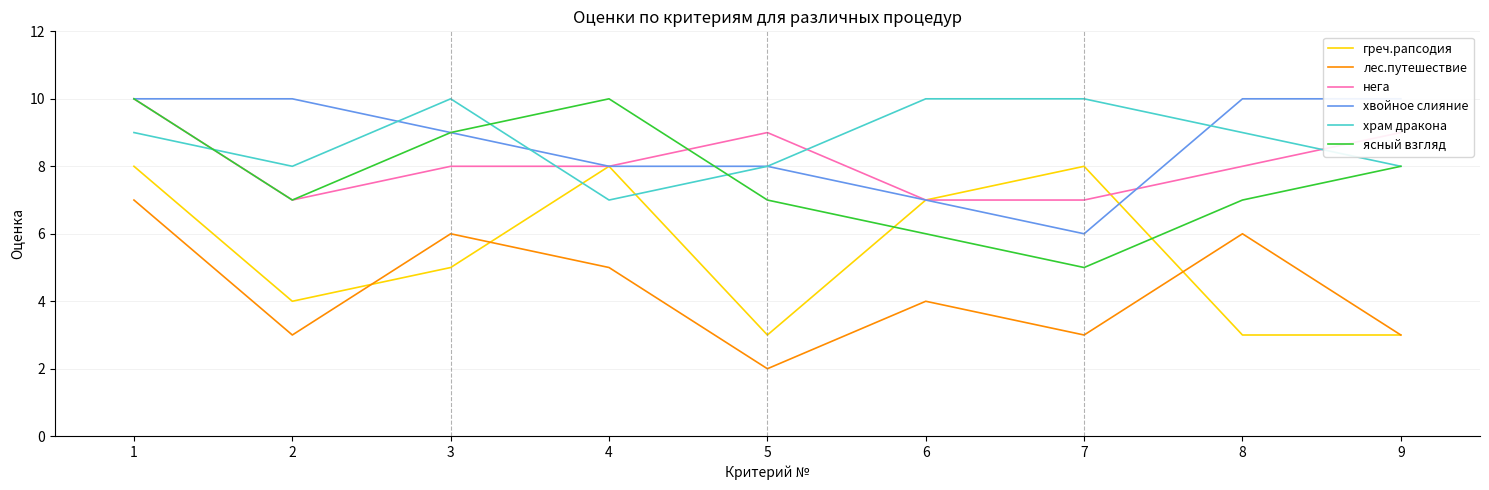

How many distinct data groups are displayed?

6